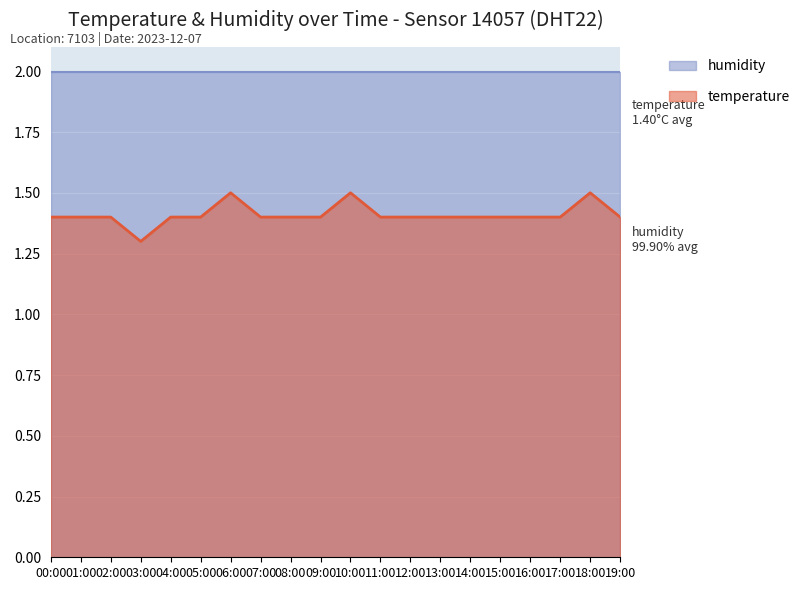

How many points are lower than both their immediate neighbors (excluding endpoints)?

1